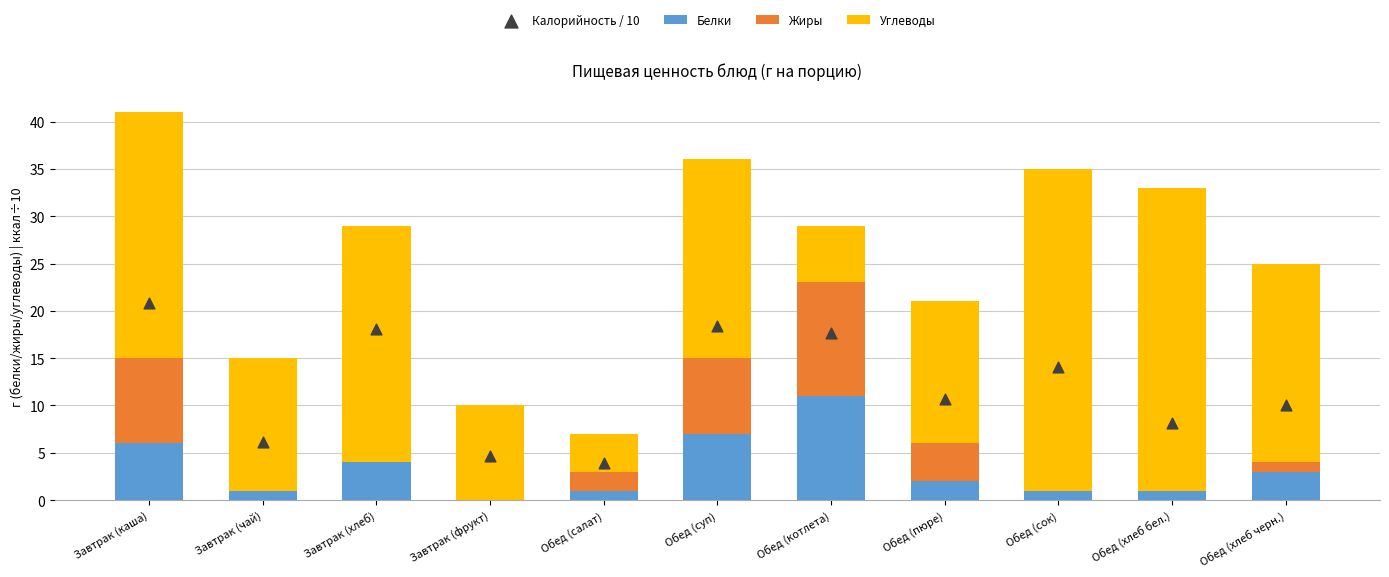

Which series has the largest total across all categories?

Углеводы